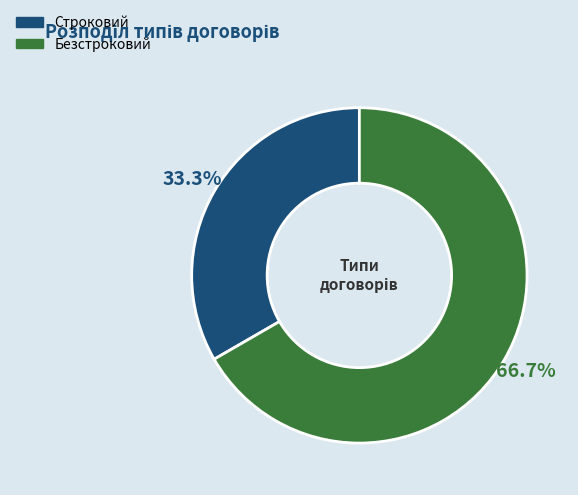

How many slices are in this pie chart?

2